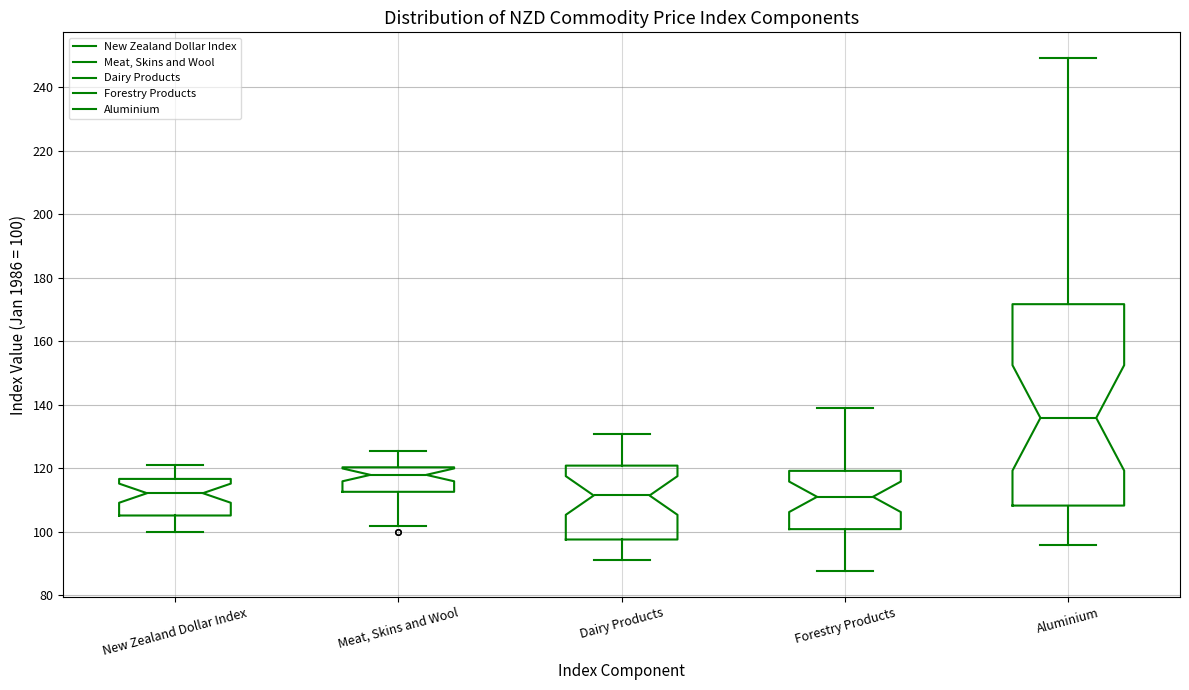

Reading left to right, transcribe this box plot: for each box, give where its median line is, the range the box spans, and where its two whiskers end, as read against the y-axis. The values are not printed on the chart, so give them approximately, as read against the axis.

New Zealand Dollar Index: median 112, box 106 to 116, whiskers 100 to 120
Meat, Skins and Wool: median 118, box 112 to 120, whiskers 102 to 126
Dairy Products: median 112, box 98 to 120, whiskers 92 to 130
Forestry Products: median 110, box 100 to 120, whiskers 88 to 138
Aluminium: median 136, box 108 to 172, whiskers 96 to 250